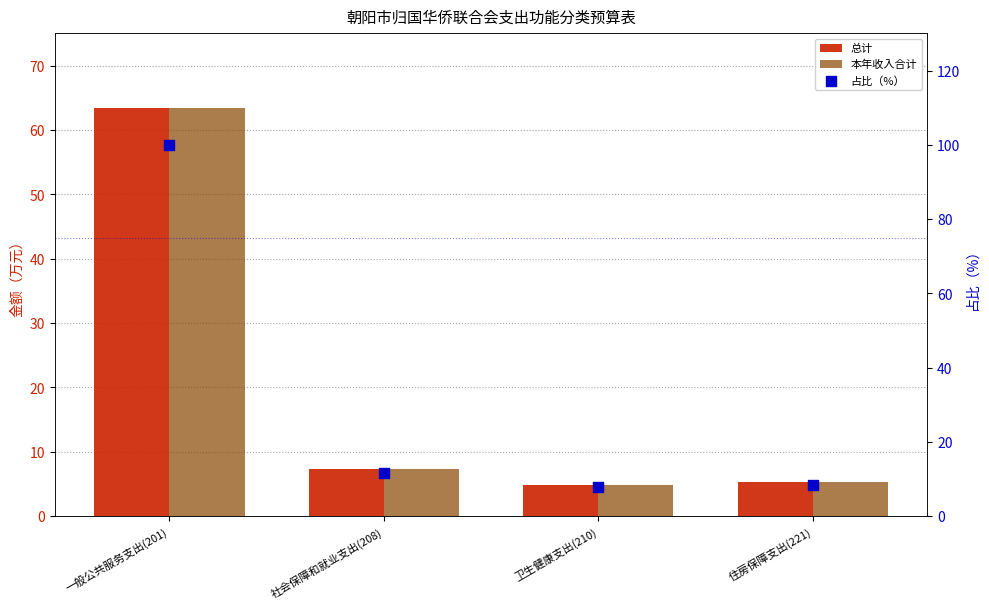

What are all the series names shown in the legend?

总计, 本年收入合计, 占比（%）